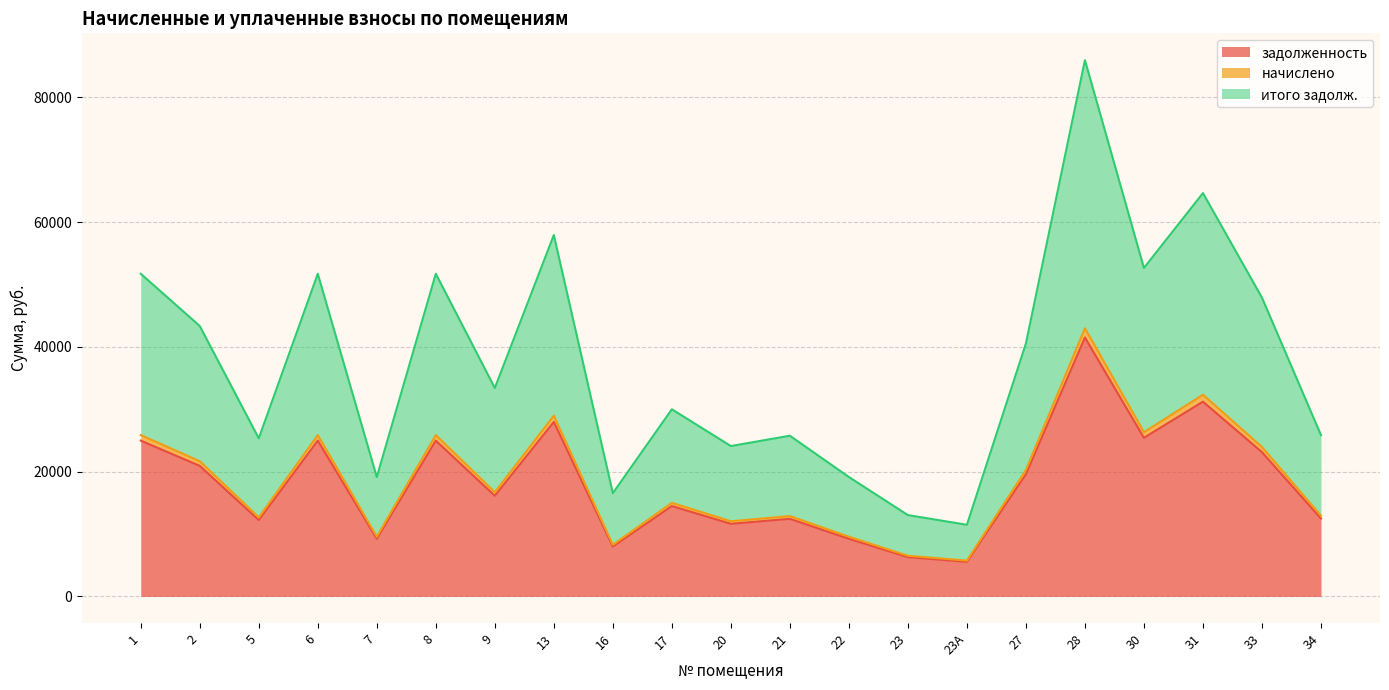

In задолженность, how many points are higher than both neighbors (excluding endpoints)?

7